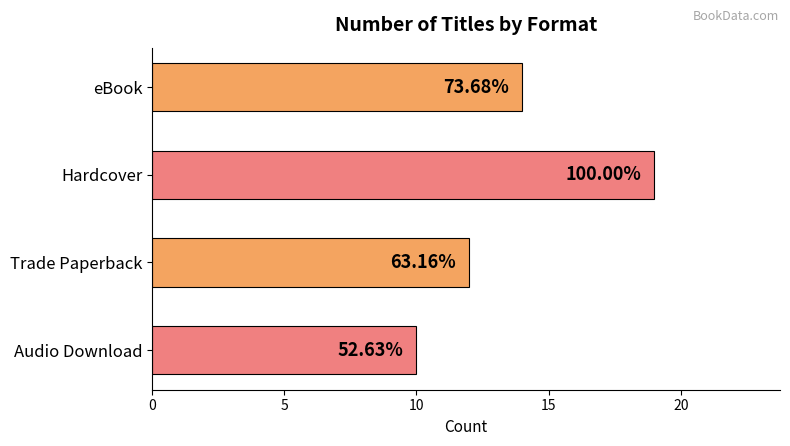

How many bars are there in total?

4